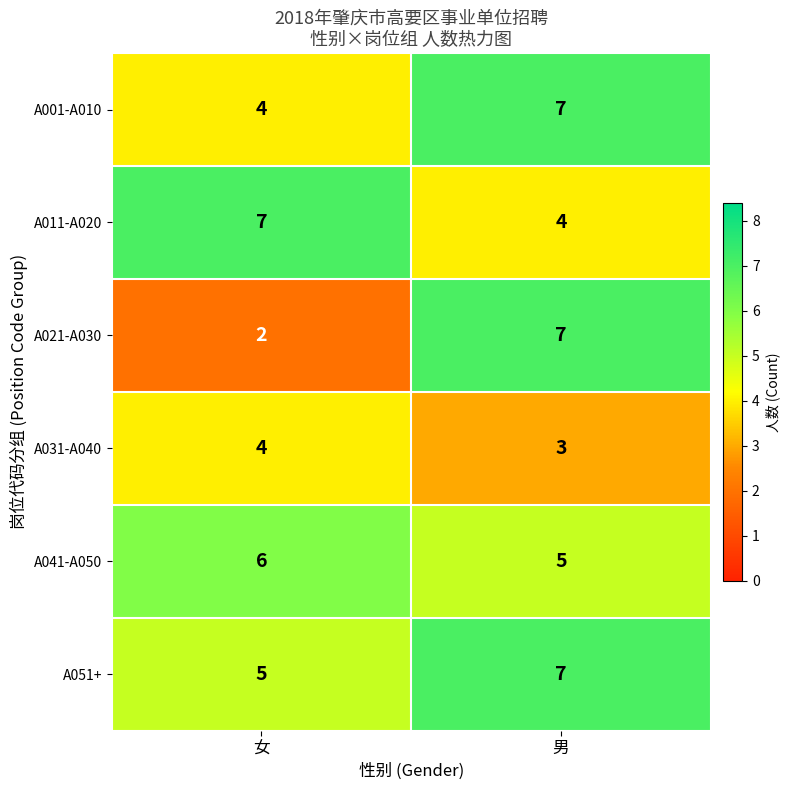

Reading left to right, what are all the values shown in this chart?

A001-A010: 4	7
A011-A020: 7	4
A021-A030: 2	7
A031-A040: 4	3
A041-A050: 6	5
A051+: 5	7